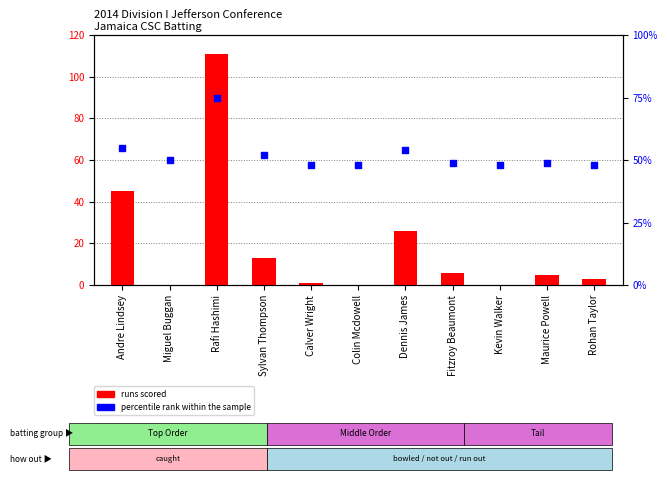

At how many categories does at least one series exceed 52?

3